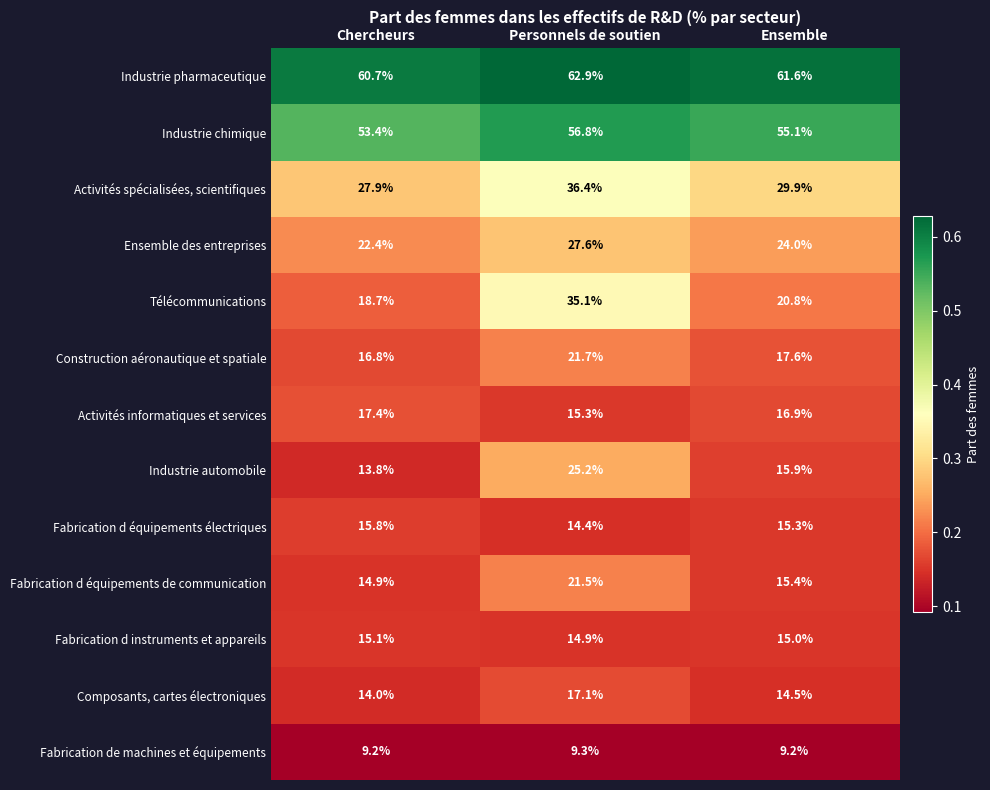

Where does the Industrie chimique series first go above 55?

Personnels de soutien